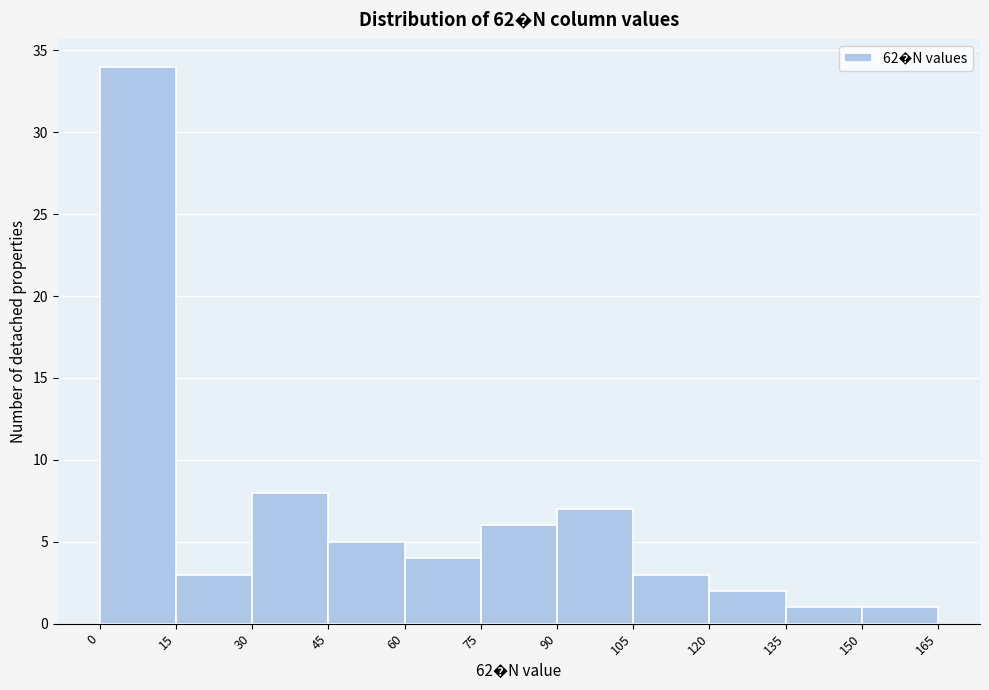

Reading left to right, transcribe this chart: for each bar, give the range it covers on the x-axis and its height. The values are not printed on the chart, so give them approximately, as read against the axis.

0 to 15: 34
15 to 30: 3
30 to 45: 8
45 to 60: 5
60 to 75: 4
75 to 90: 6
90 to 105: 7
105 to 120: 3
120 to 135: 2
135 to 150: 1
150 to 165: 1